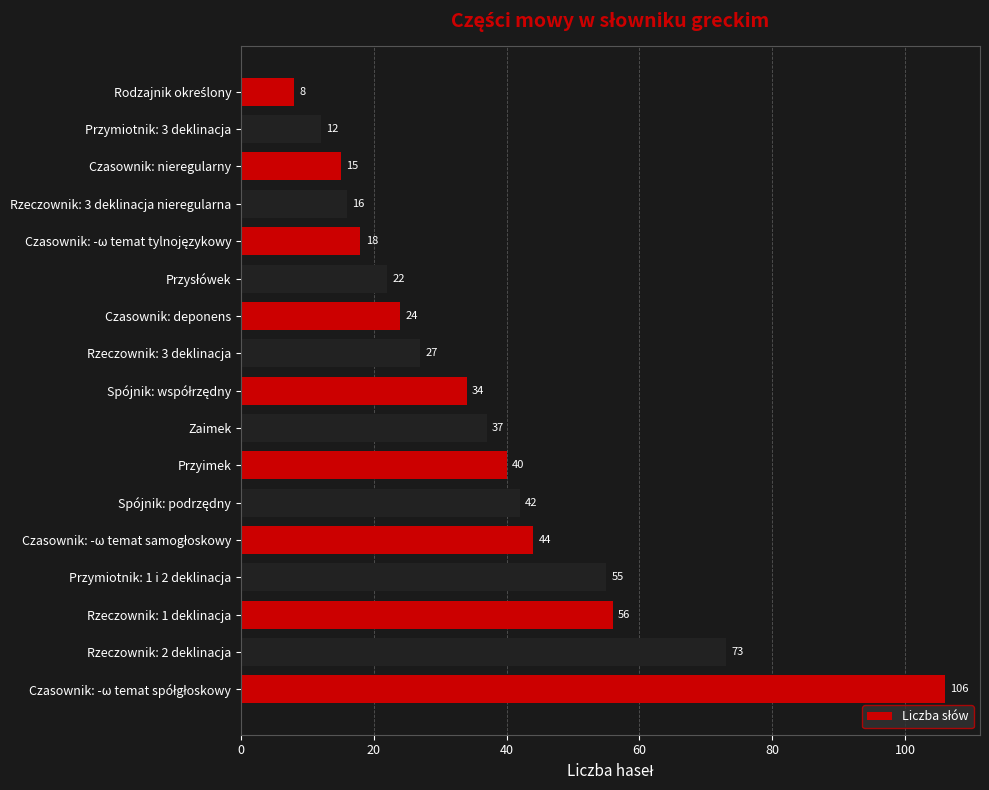

Reading bottom to top, what are all the values shown in this chart?

106	73	56	55	44	42	40	37	34	27	24	22	18	16	15	12	8